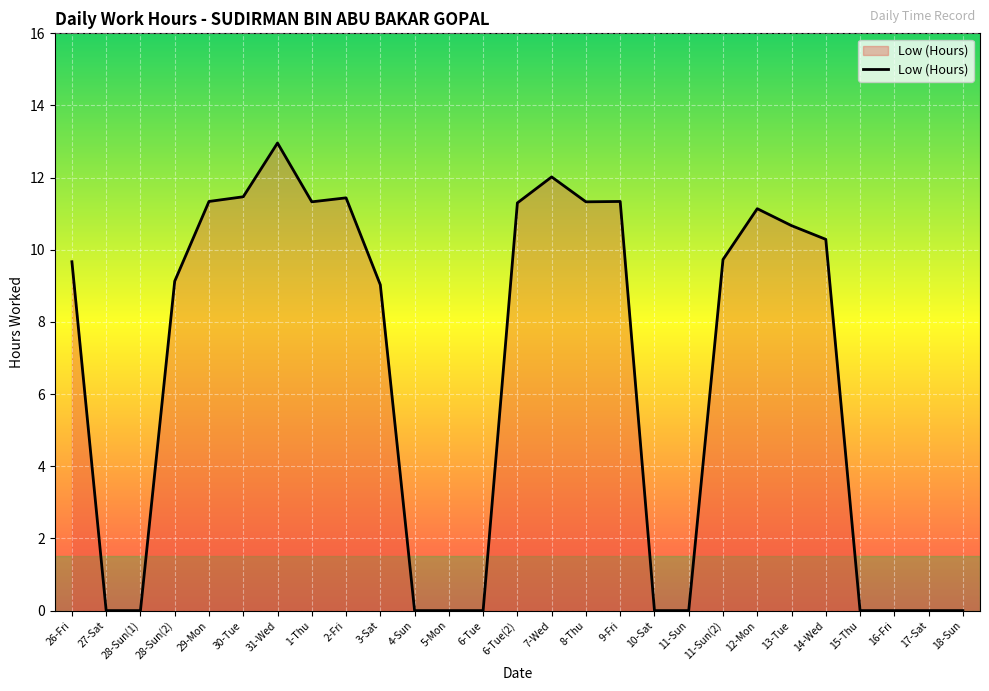

True or false: the data shows 4.3 at 28-Sun(1).

False